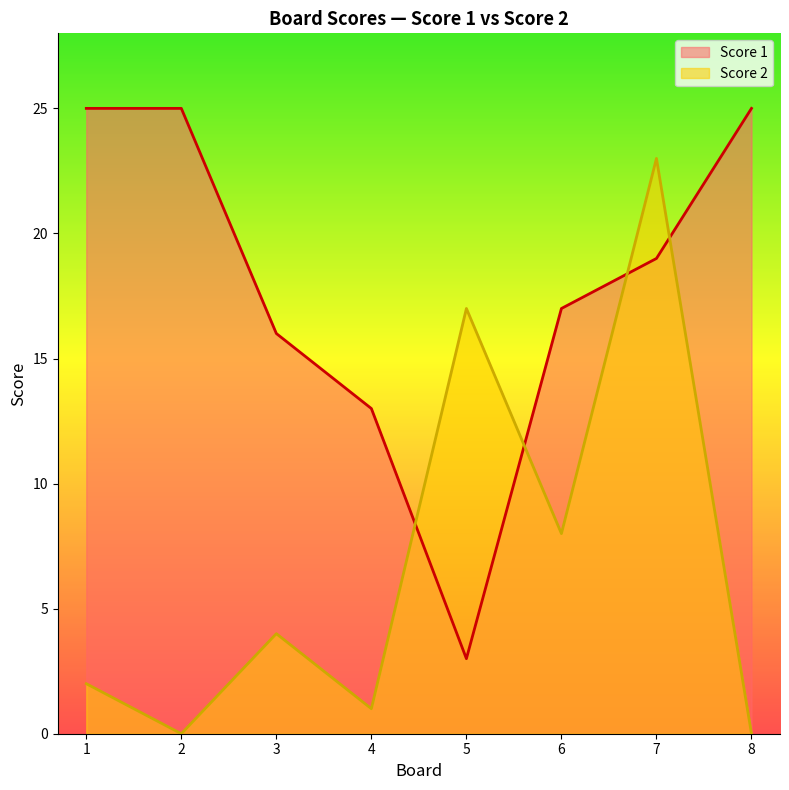

Which series has the largest range (max minus min)?

Score 2